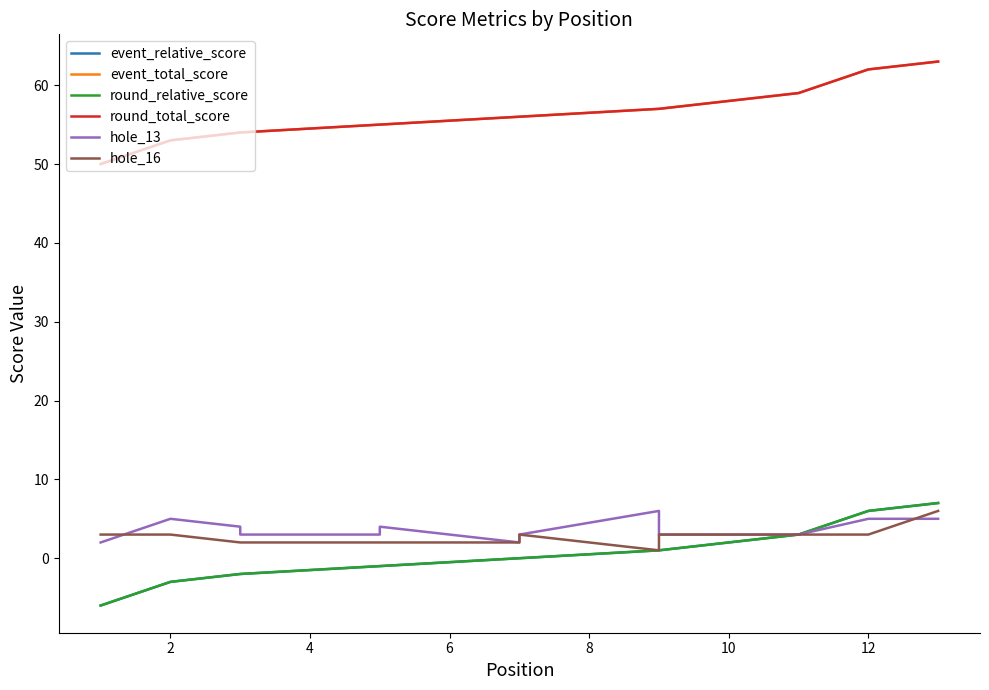

What are all the series names shown in the legend?

event_relative_score, event_total_score, round_relative_score, round_total_score, hole_13, hole_16